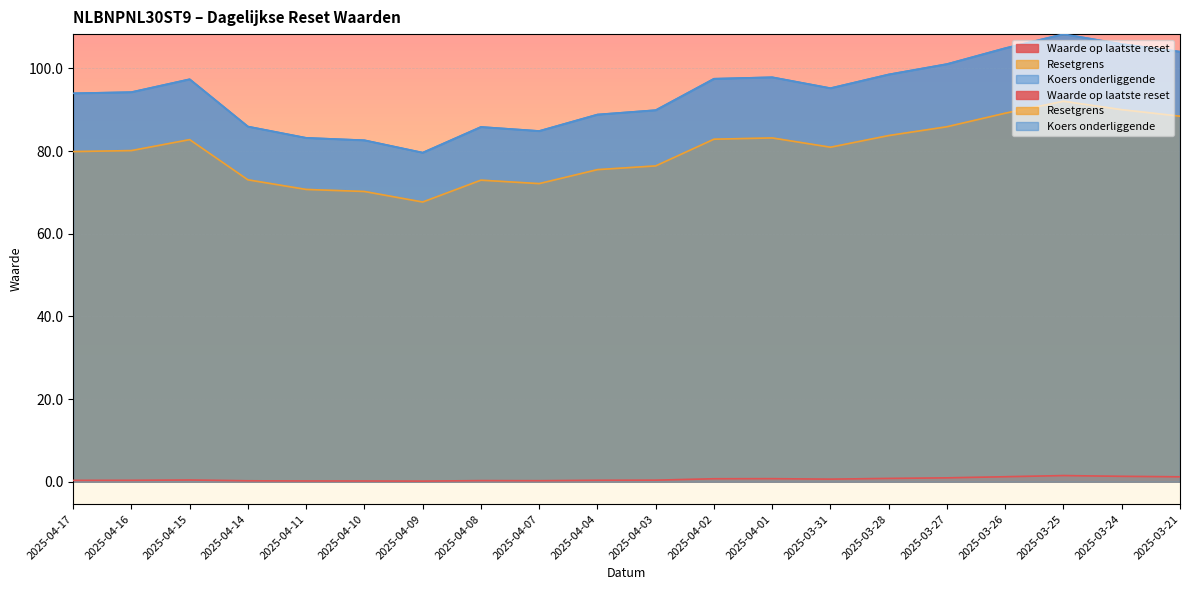

Rank the series by their average value, from highest to lowest.

Koers onderliggende, Resetgrens, Waarde op laatste reset